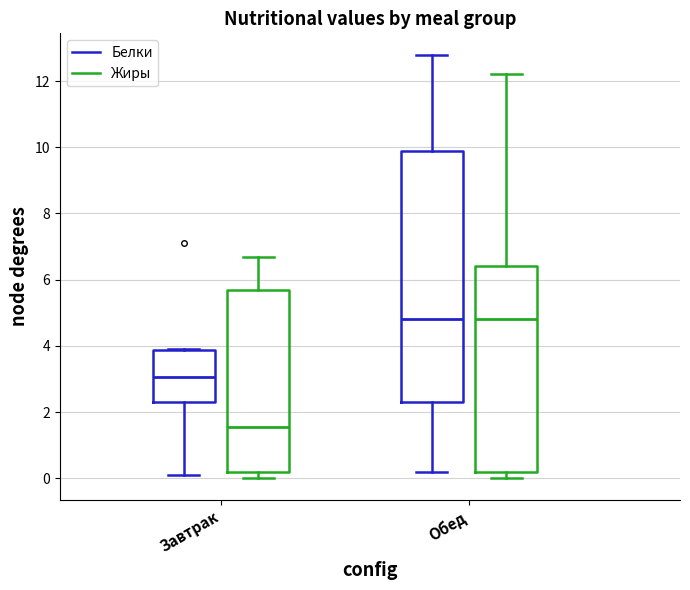

Reading left to right, read every box against the y-axis: the position of its median line, the range the box covers, and the ends of its whiskers. The values are not printed on the chart, so give them approximately, as read against the axis.

Завтрак (Белки): median 3.0, box 2.4 to 3.8, whiskers 0.2 to 4.0
Завтрак (Жиры): median 1.6, box 0.2 to 5.6, whiskers 0.0 to 6.8
Обед (Белки): median 4.8, box 2.4 to 10.0, whiskers 0.2 to 12.8
Обед (Жиры): median 4.8, box 0.2 to 6.4, whiskers 0.0 to 12.2